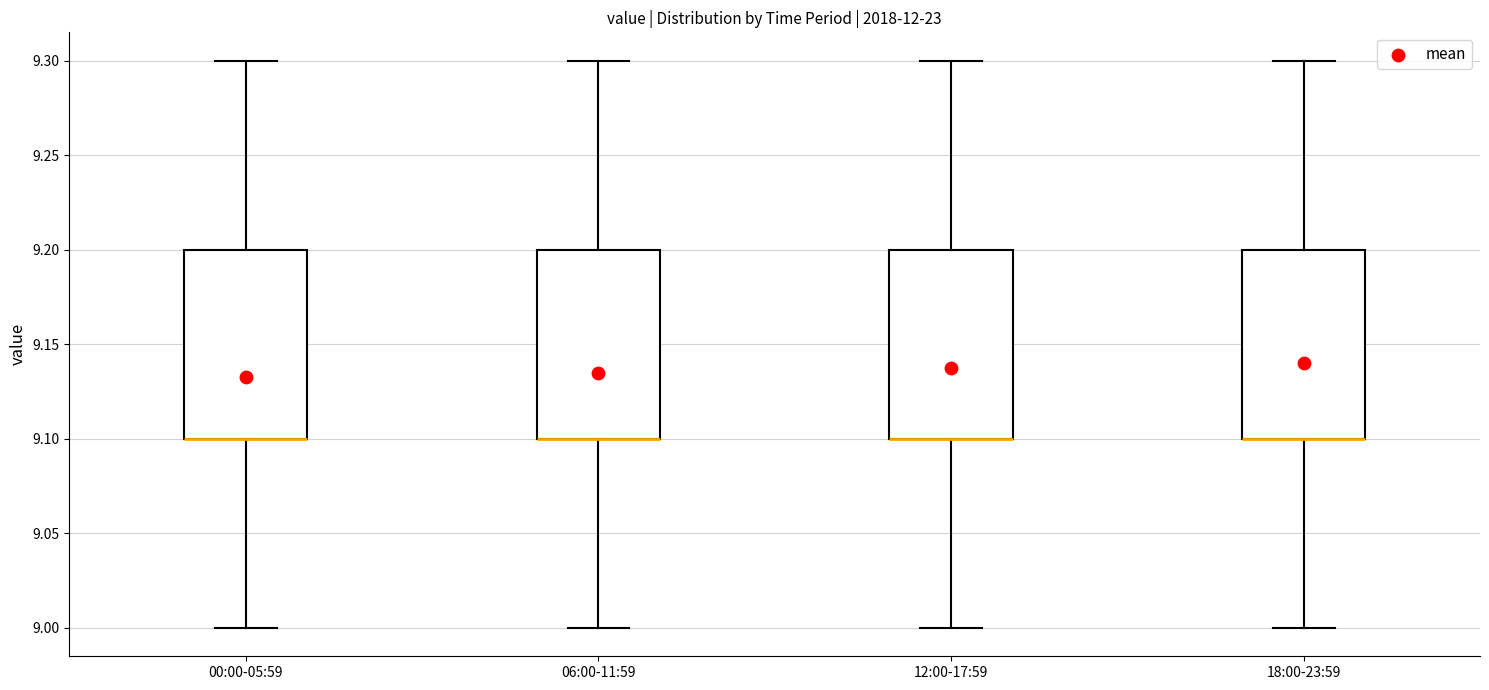

Reading left to right, transcribe this box plot: for each box, give where its median line is, the range the box spans, and where its two whiskers end, as read against the y-axis. The values are not printed on the chart, so give them approximately, as read against the axis.

00:00-05:59: median 9.1 (drawn on the box's lower edge), box 9.1 to 9.2, whiskers 9.0 to 9.3
06:00-11:59: median 9.1 (drawn on the box's lower edge), box 9.1 to 9.2, whiskers 9.0 to 9.3
12:00-17:59: median 9.1 (drawn on the box's lower edge), box 9.1 to 9.2, whiskers 9.0 to 9.3
18:00-23:59: median 9.1 (drawn on the box's lower edge), box 9.1 to 9.2, whiskers 9.0 to 9.3